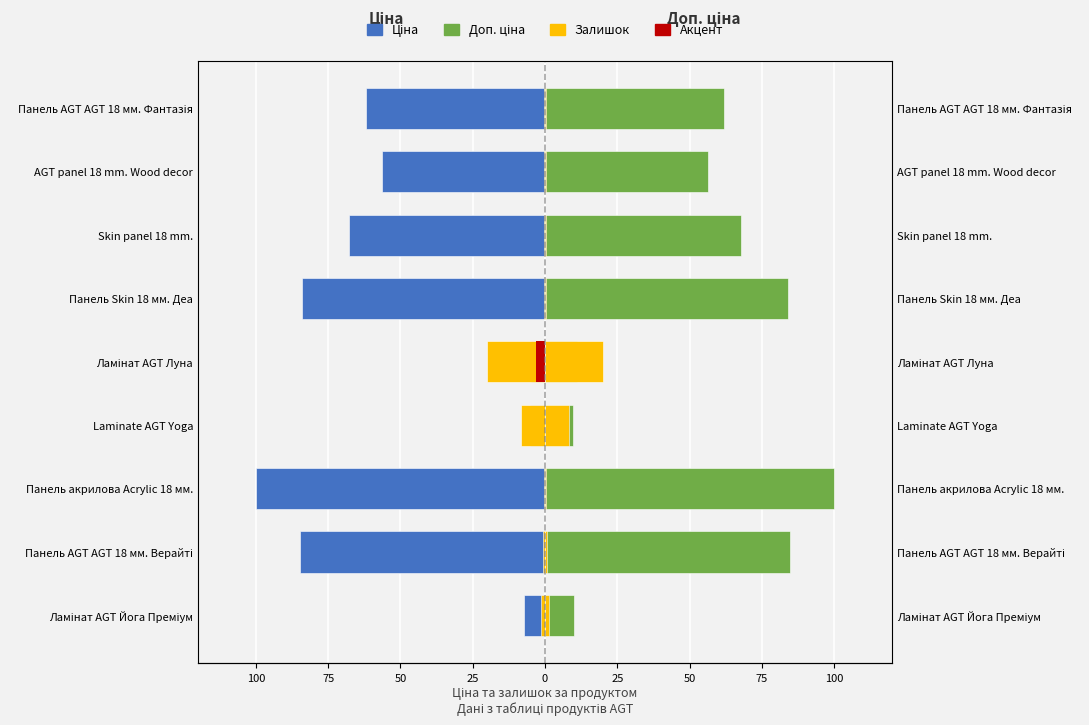

Which series has the widest spread of values?

Ціна